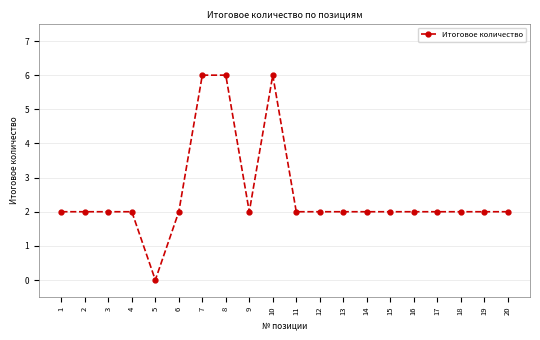

Between 5 and 10, which is larger?

10